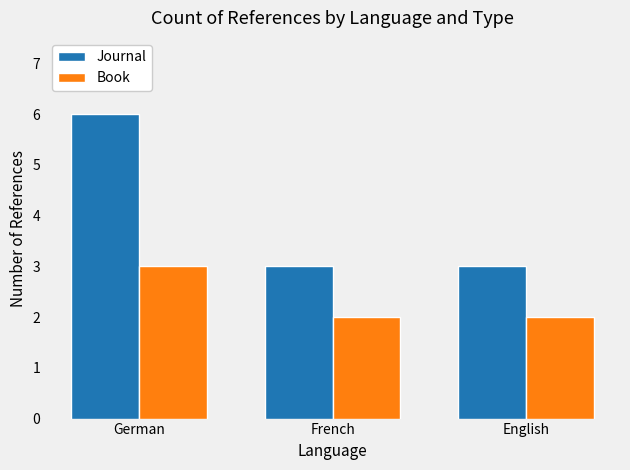

True or false: Journal has a value of 3 at French.

True